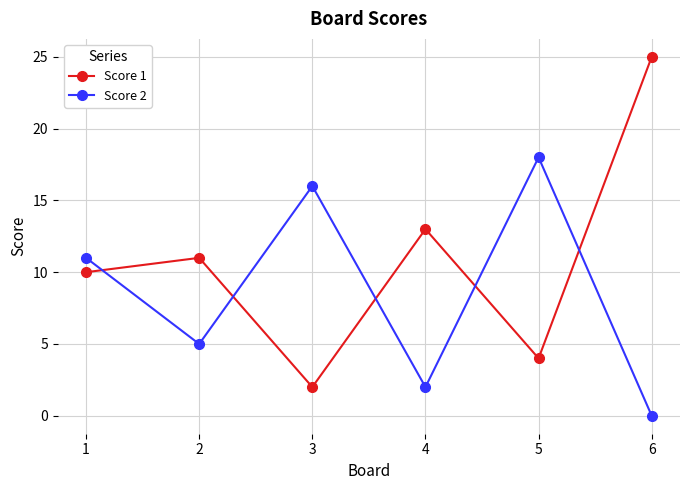

What is the value of the Score 2 point at the 2nd from the left?

5